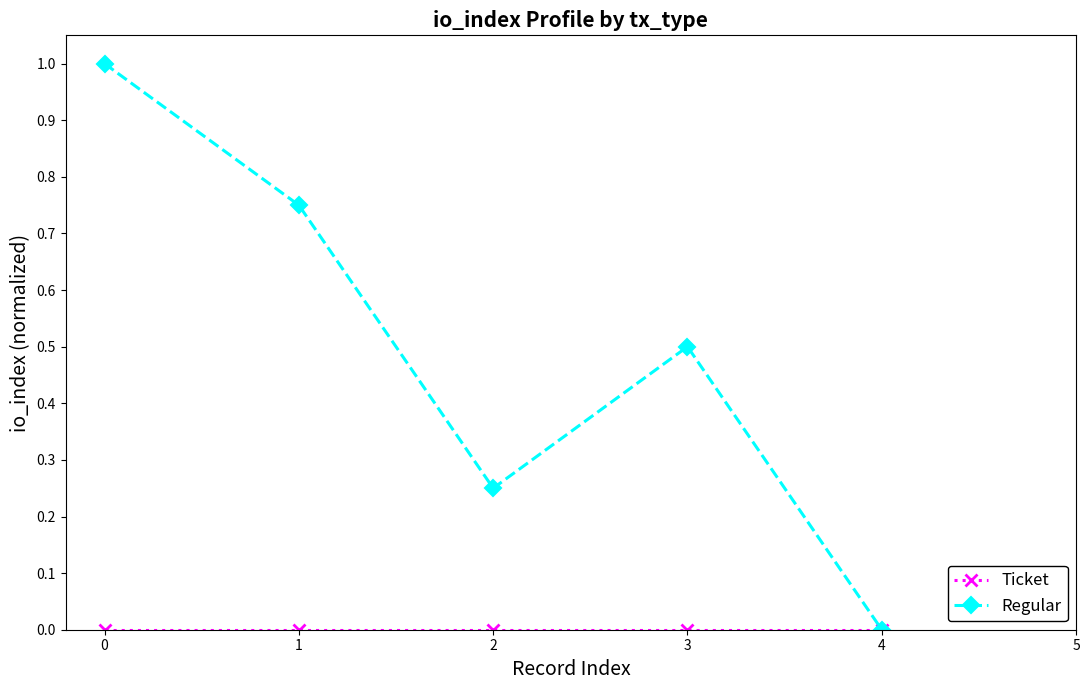

At which label is Regular closest to 0?

4